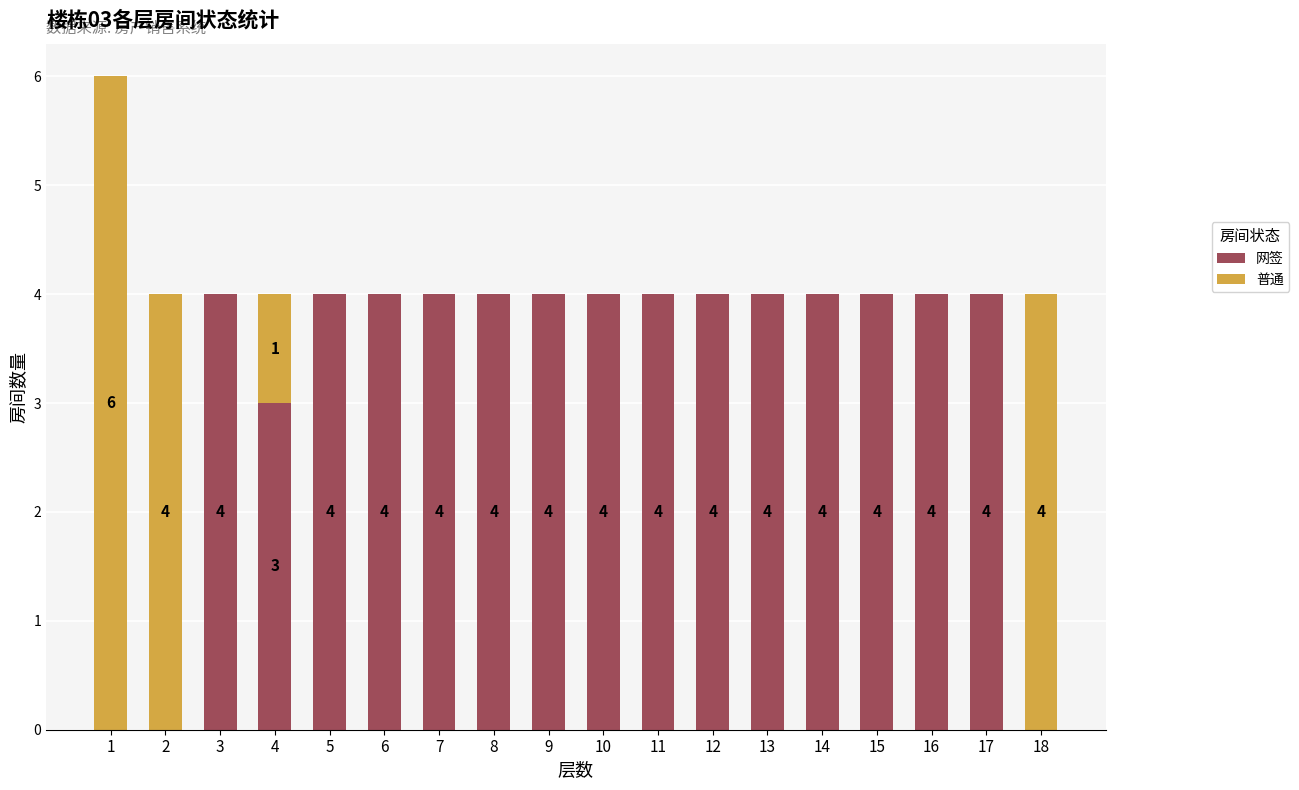

Reading left to right, transcribe the values for 网签.

1=0	2=0	3=4	4=3	5=4	6=4	7=4	8=4	9=4	10=4	11=4	12=4	13=4	14=4	15=4	16=4	17=4	18=0